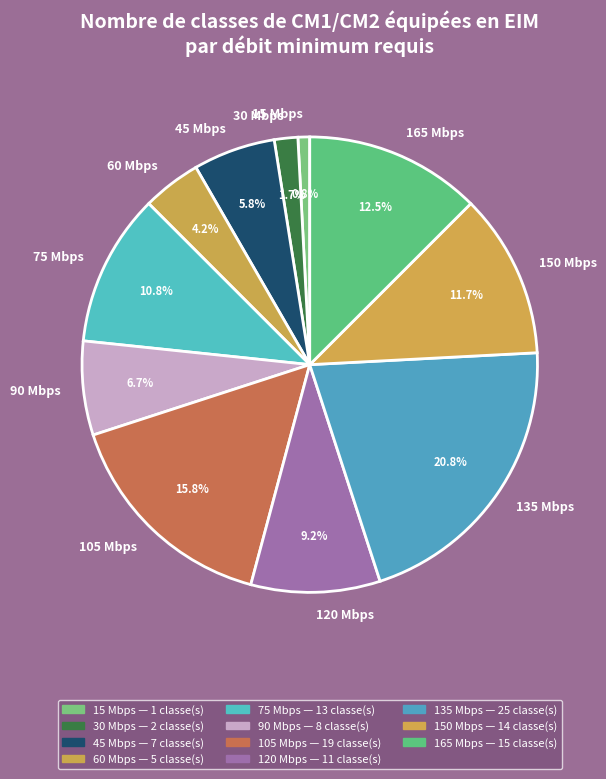

What is the smallest slice in the pie chart?

15 Mbps